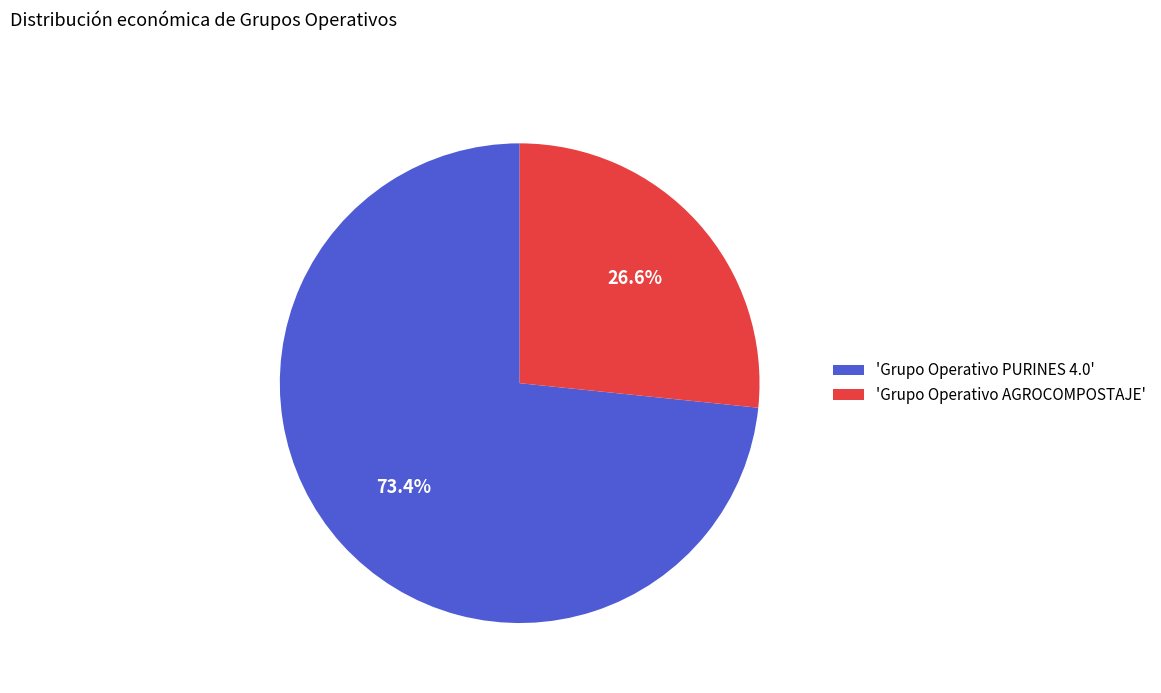

Is there any slice that represents more than half of the pie?

Yes